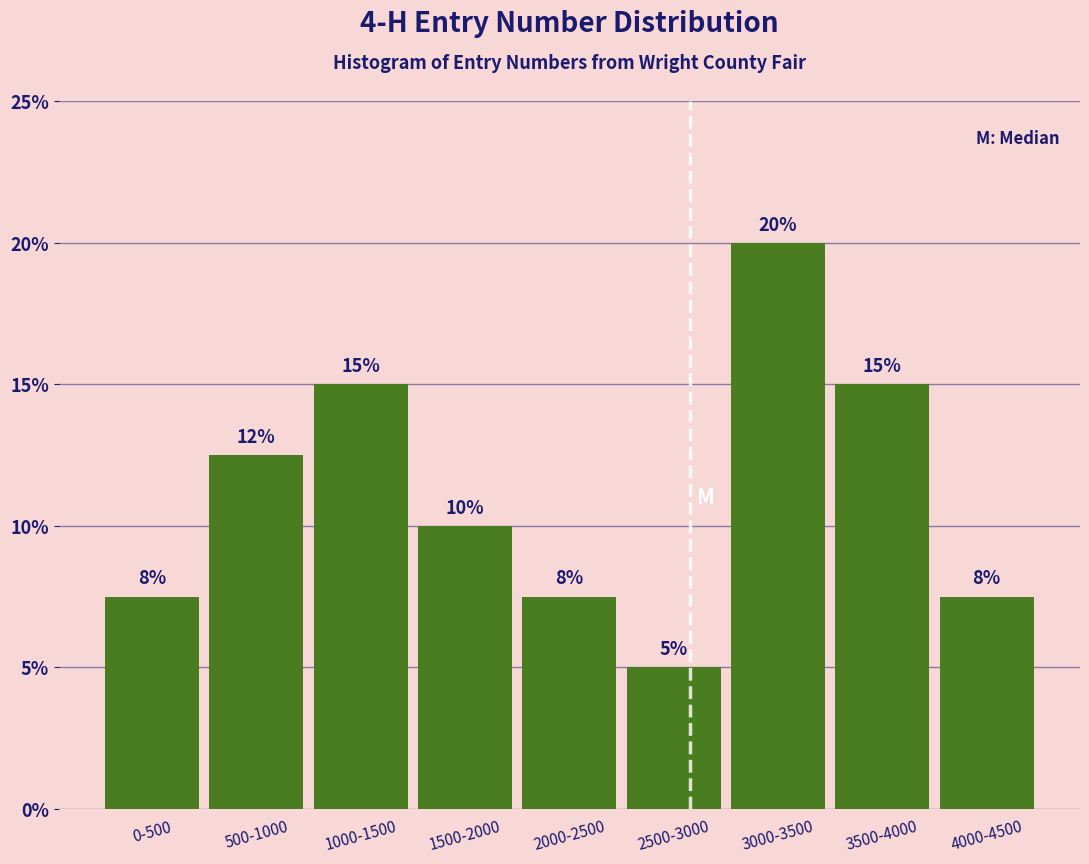

What is the label of the 6th bar from the left?

2500-3000